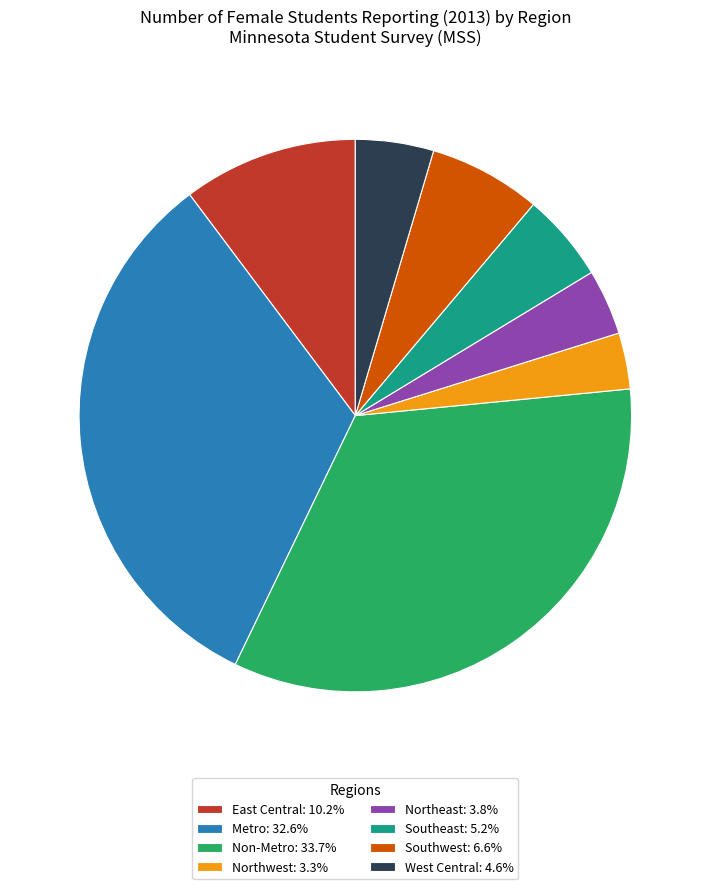

What is the largest slice in the pie chart?

Non-Metro